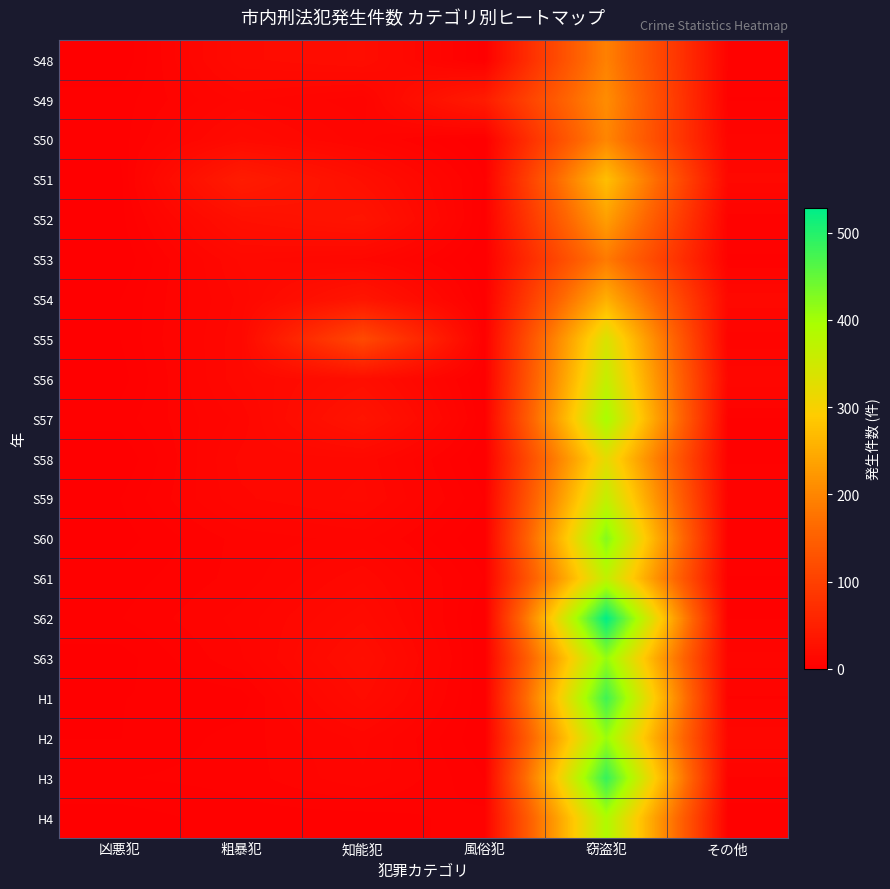

At how many categories does at least one series exceed 490?

1